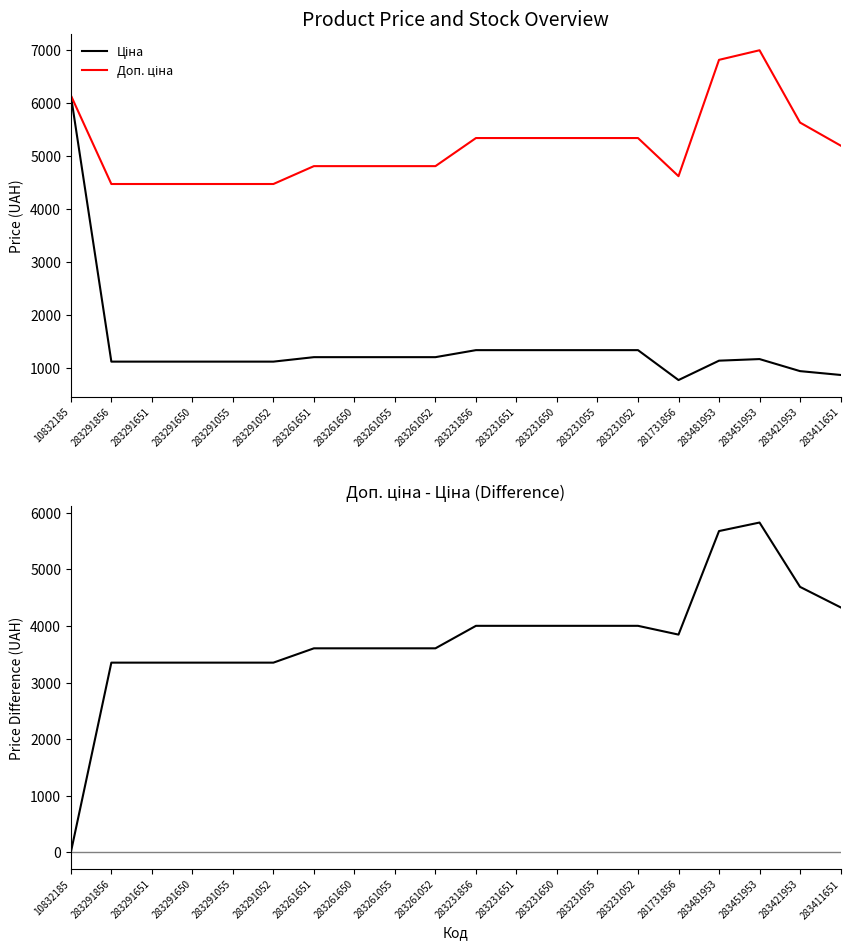

At which category does the chart reach its peak across all series?

283451953